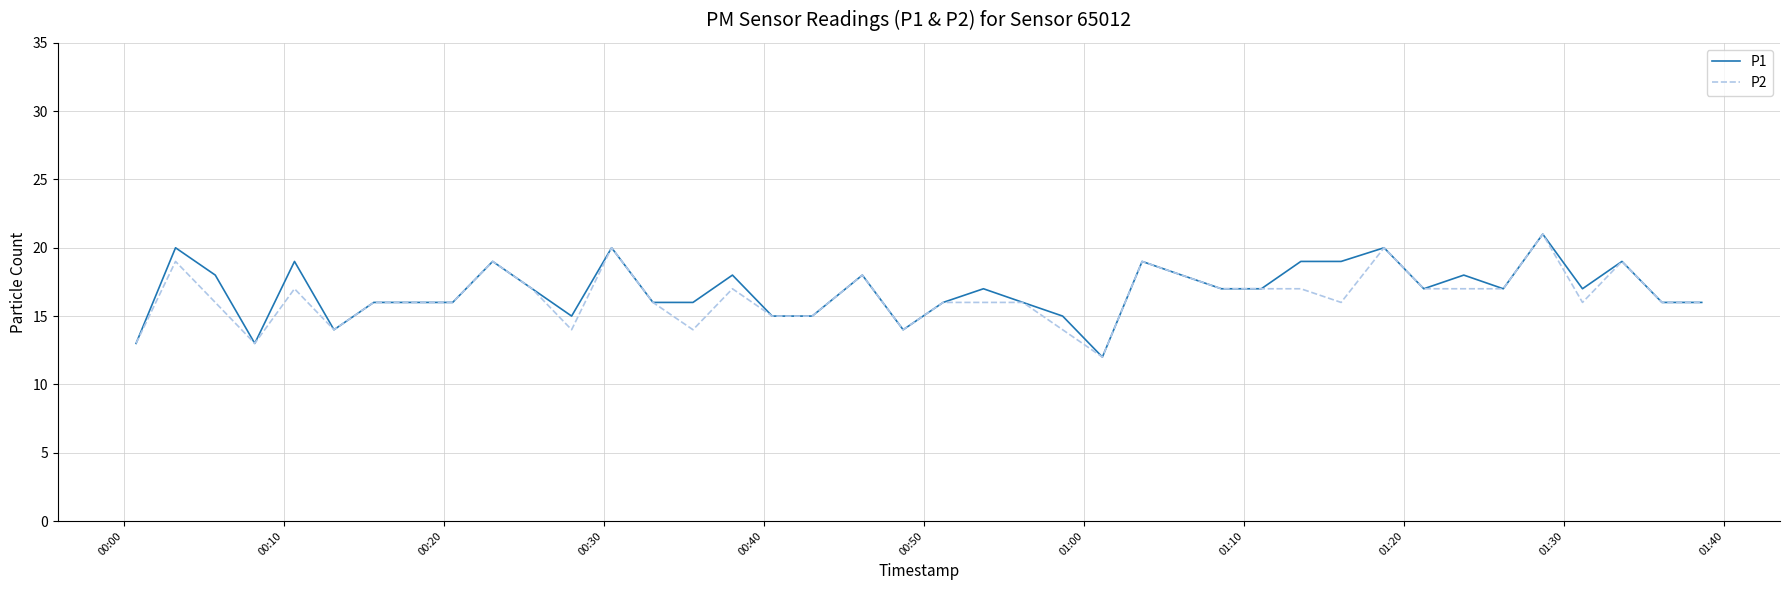

What is the highest value of the P1 series?

21